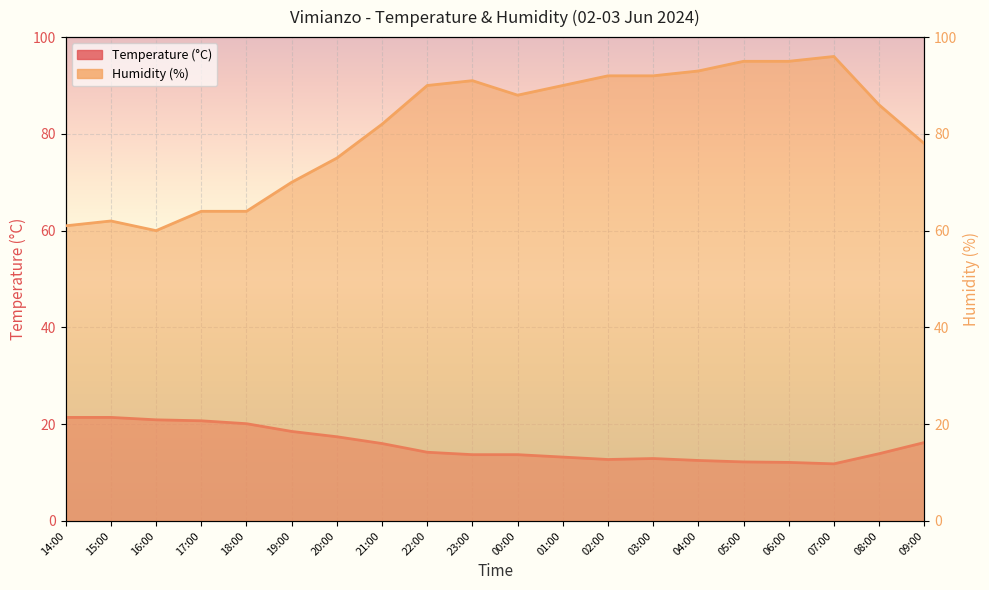

What is the value of the Temperature (°C) point at the 9th from the left?

14.2